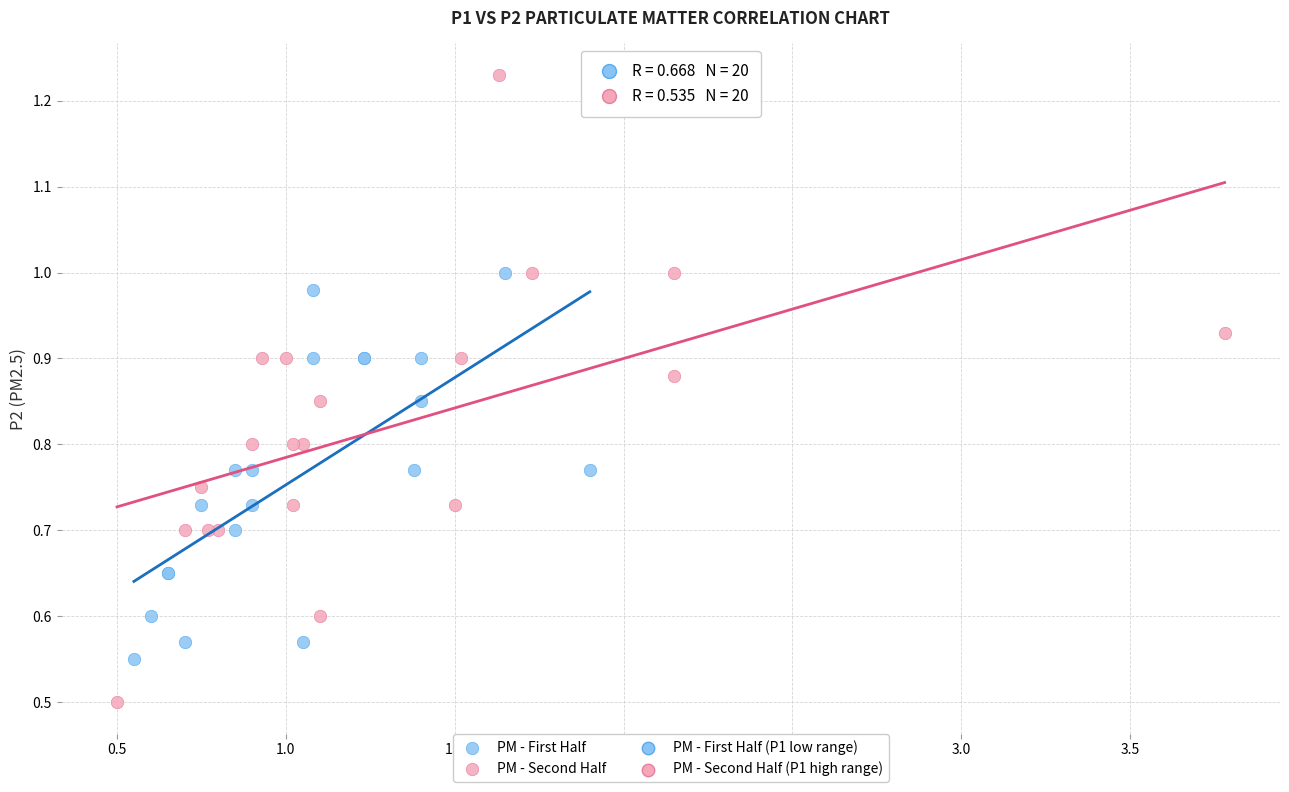

Which series has the largest Y range (max minus min)?

PM - Second Half